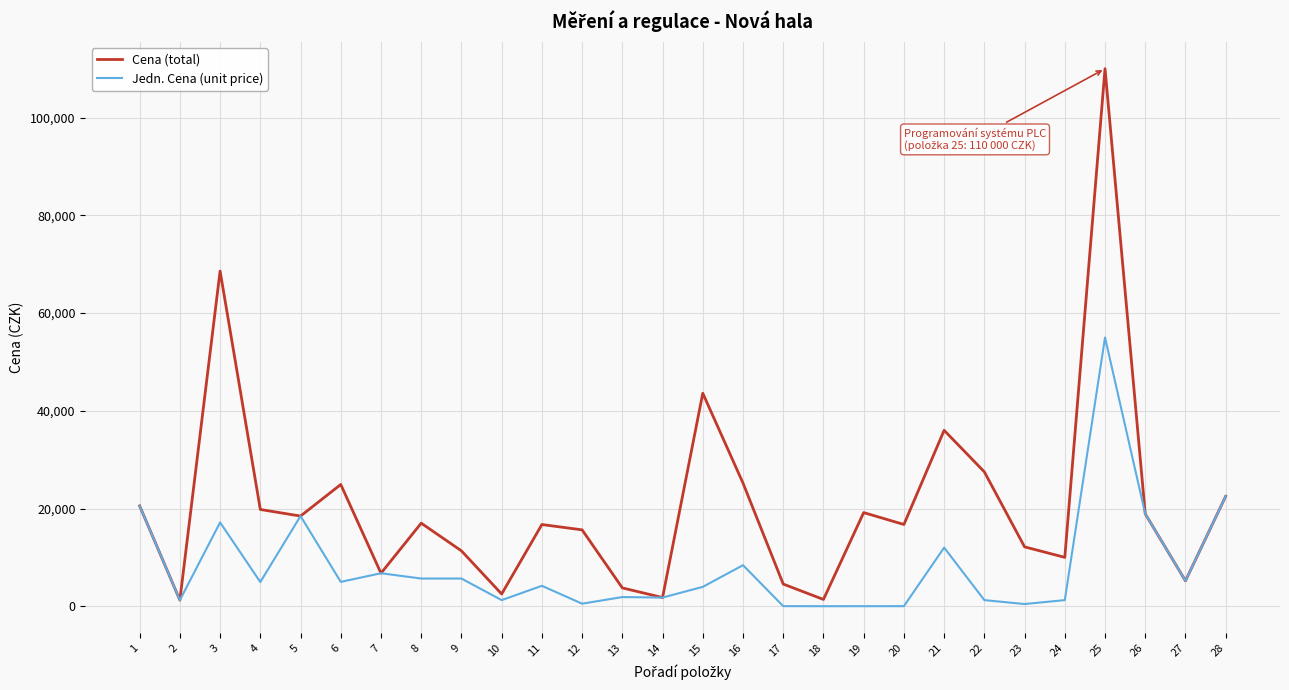

Where does the Cena (total) series first go above 17001?

1